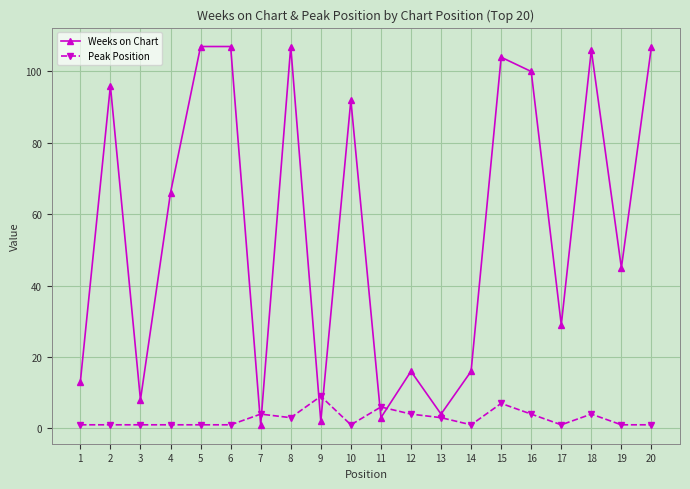

Which series has the widest spread of values?

Weeks on Chart